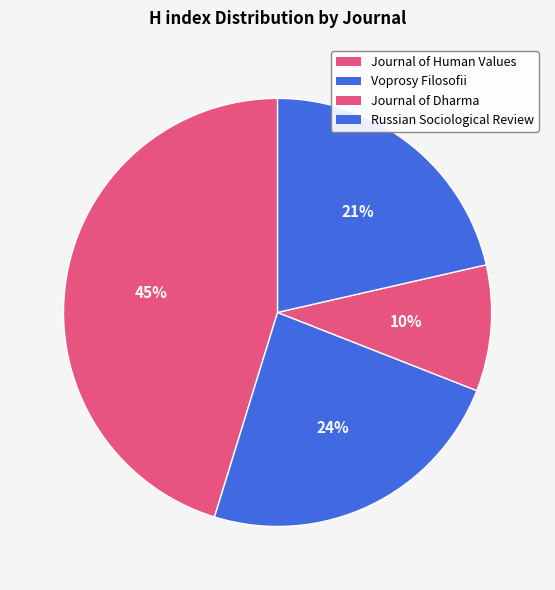

What portion of the pie excludes Journal of Dharma?

90.5%